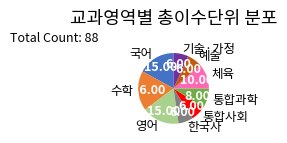

Which category has the biggest portion of the pie?

수학